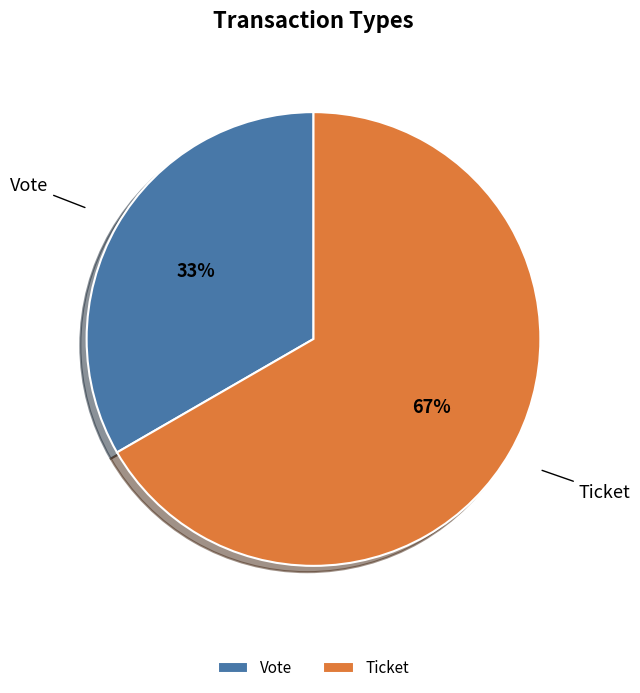

How many segments does this pie chart have?

2